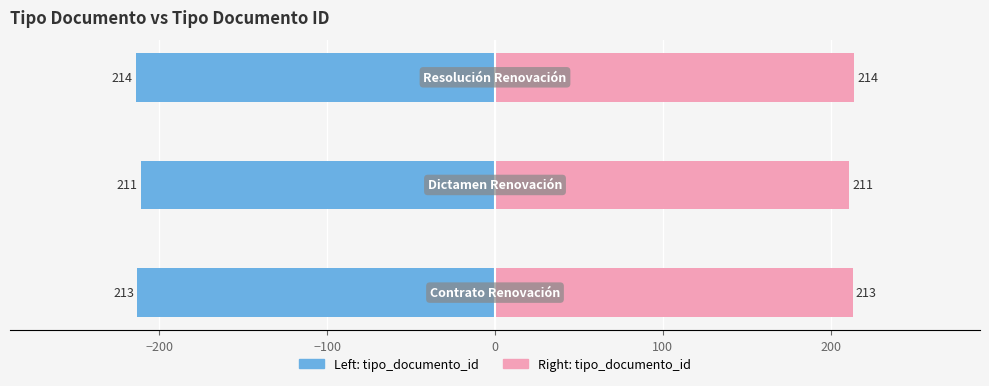

Does the chart contain any negative values?

Yes